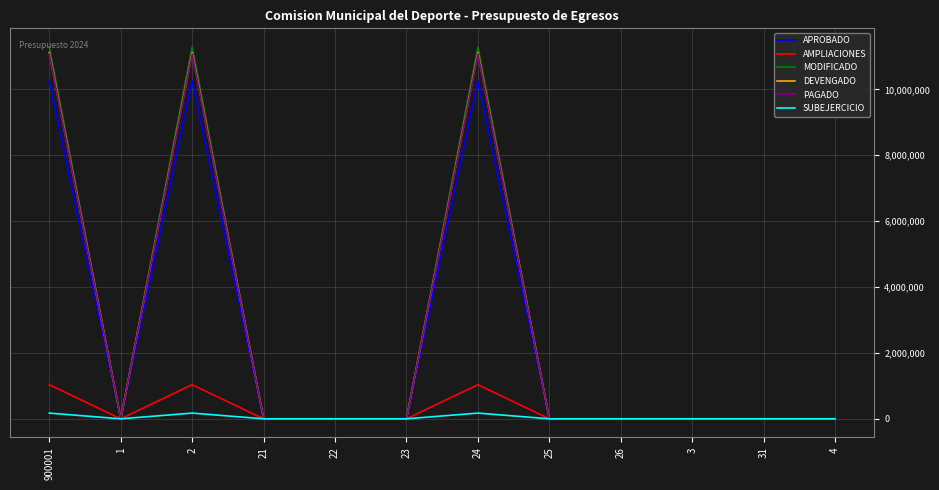

Is this an area chart (filled region under the line)?

No